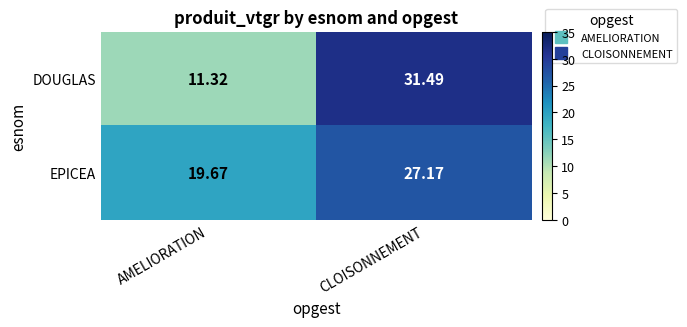

Which series has the largest range (max minus min)?

DOUGLAS